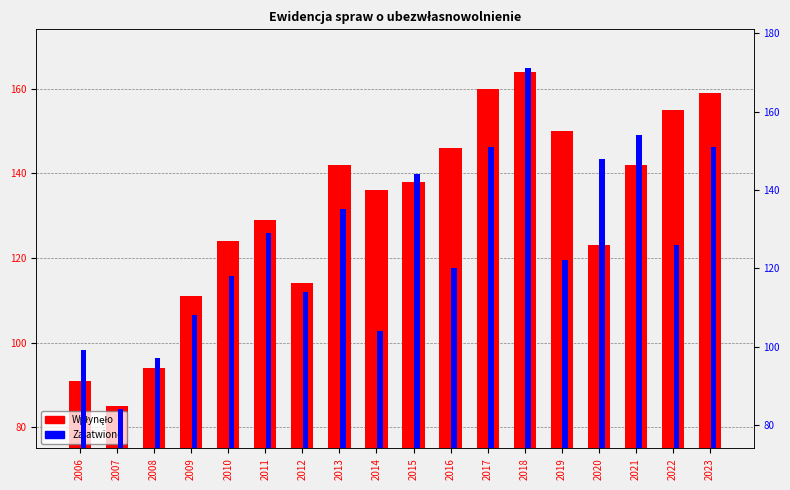

At which label is Załatwiono closest to 127?

2022